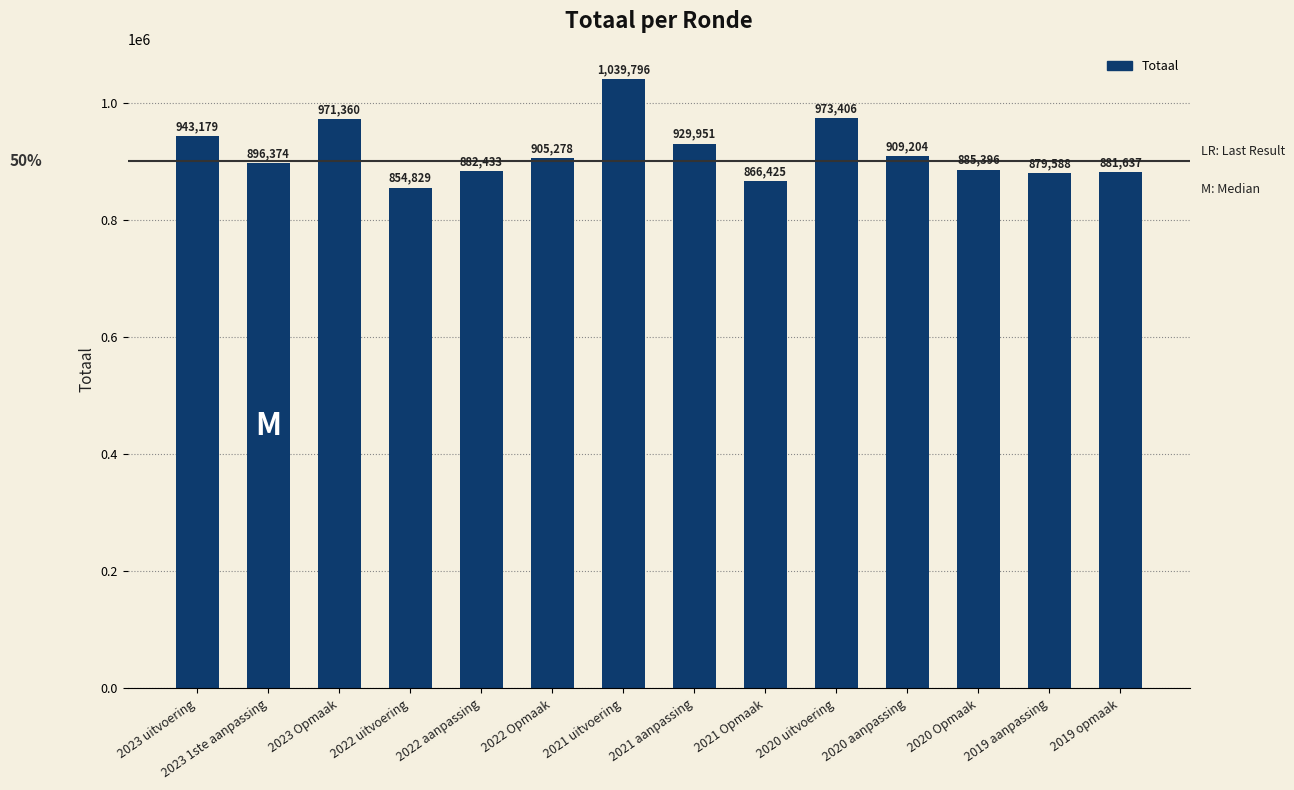

Reading left to right, what are all the values shown in this chart?

2023 uitvoering=943179	2023 1ste aanpassing=896374	2023 Opmaak=971360	2022 uitvoering=854829	2022 aanpassing=882433	2022 Opmaak=905278	2021 uitvoering=1039796	2021 aanpassing=929951	2021 Opmaak=866425	2020 uitvoering=973406	2020 aanpassing=909204	2020 Opmaak=885396	2019 aanpassing=879588	2019 opmaak=881637